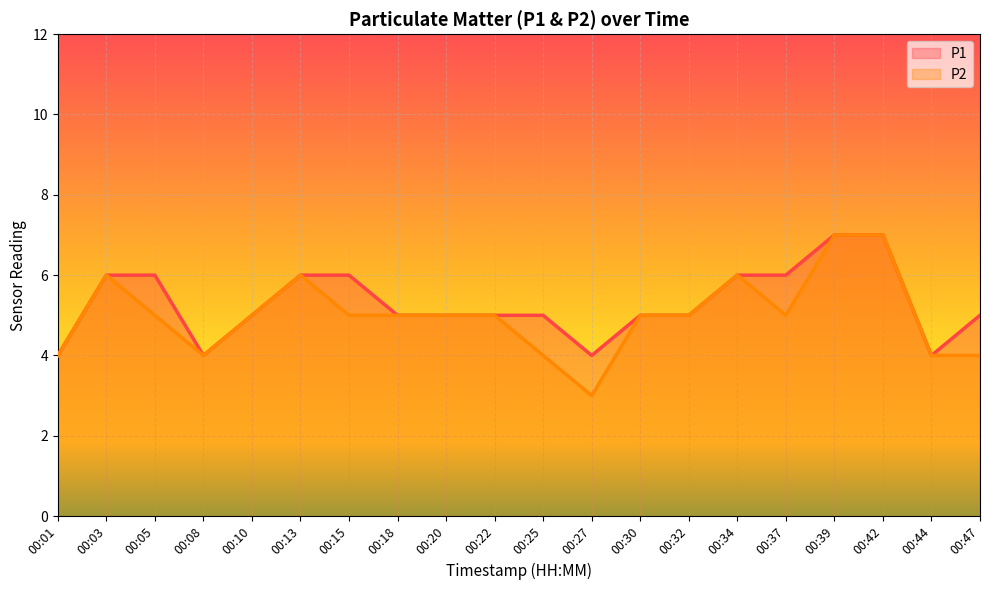

Which series has the widest spread of values?

P2